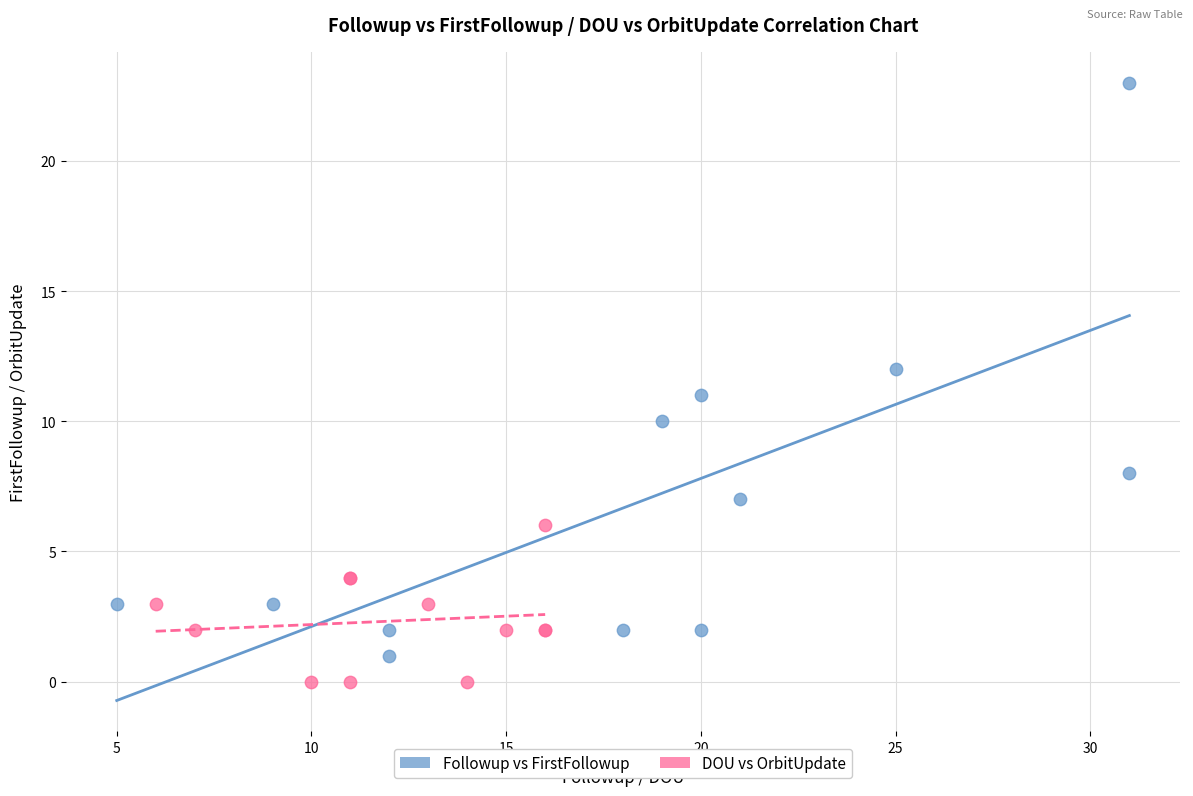

Which series contains the highest Y value?

Followup vs FirstFollowup